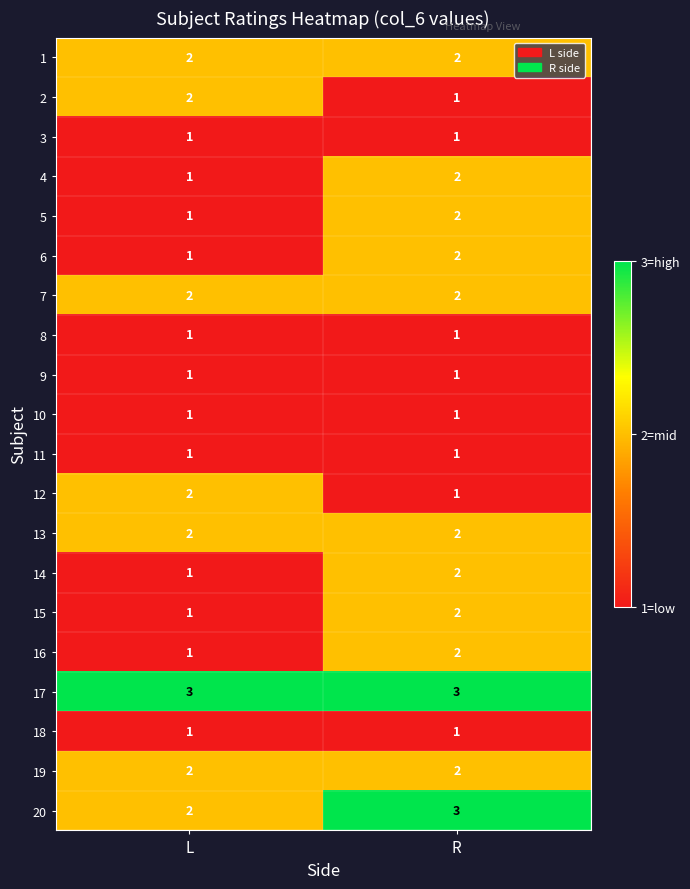

Which category has the lowest value in the 16 series?

L